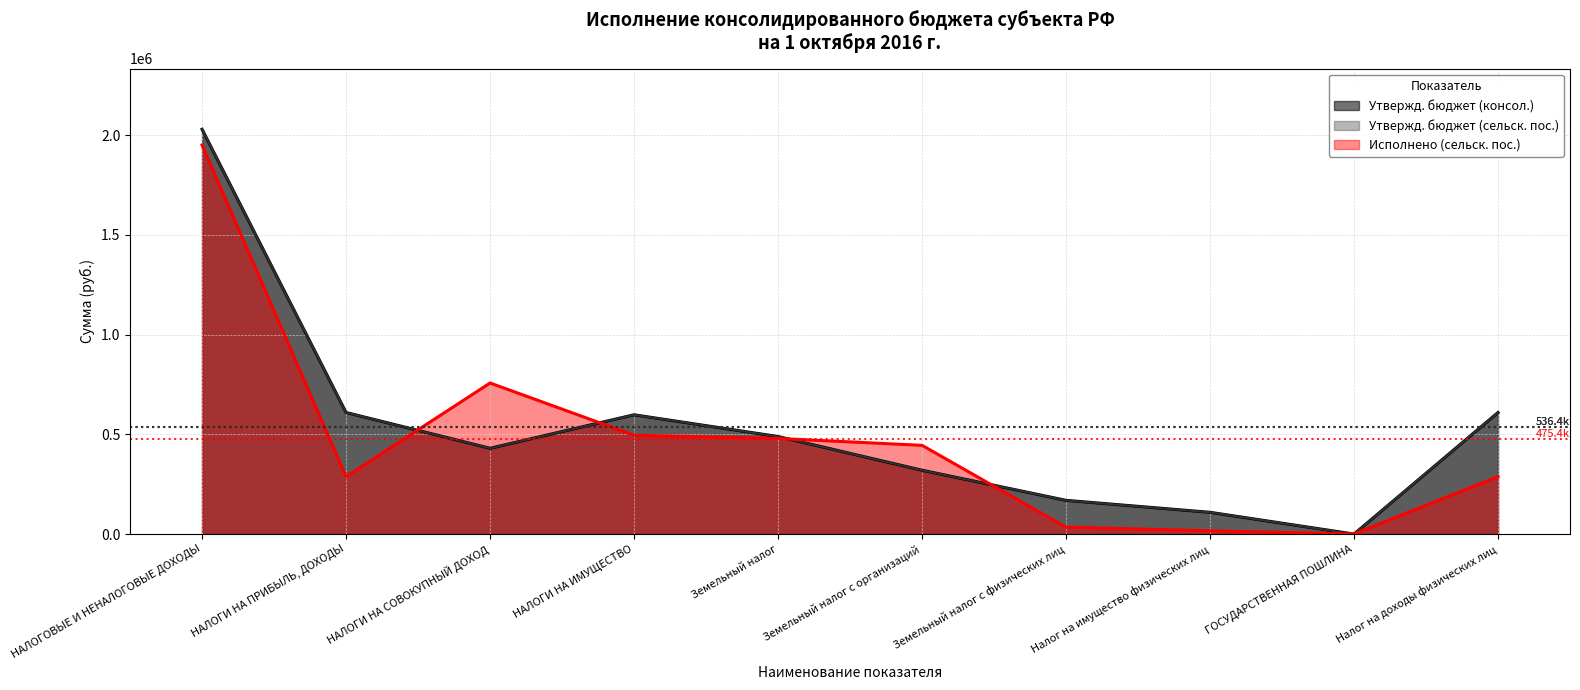

Is the value of Исполнено (сельск. пос.) at НАЛОГИ НА СОВОКУПНЫЙ ДОХОД greater than the value of Утвержд. бюджет (консол.) at НАЛОГОВЫЕ И НЕНАЛОГОВЫЕ ДОХОДЫ?

No